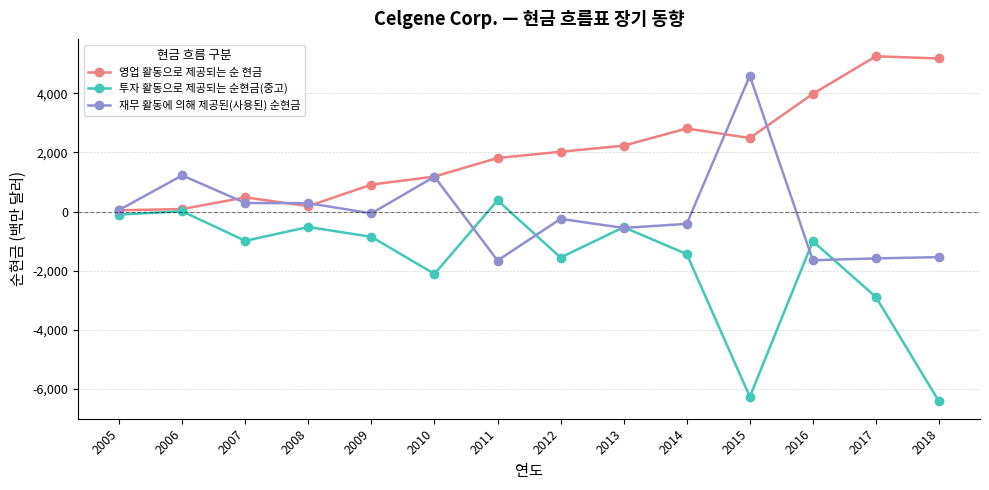

What is the highest value of the 투자 활동으로 제공되는 순현금(중고) series?

378